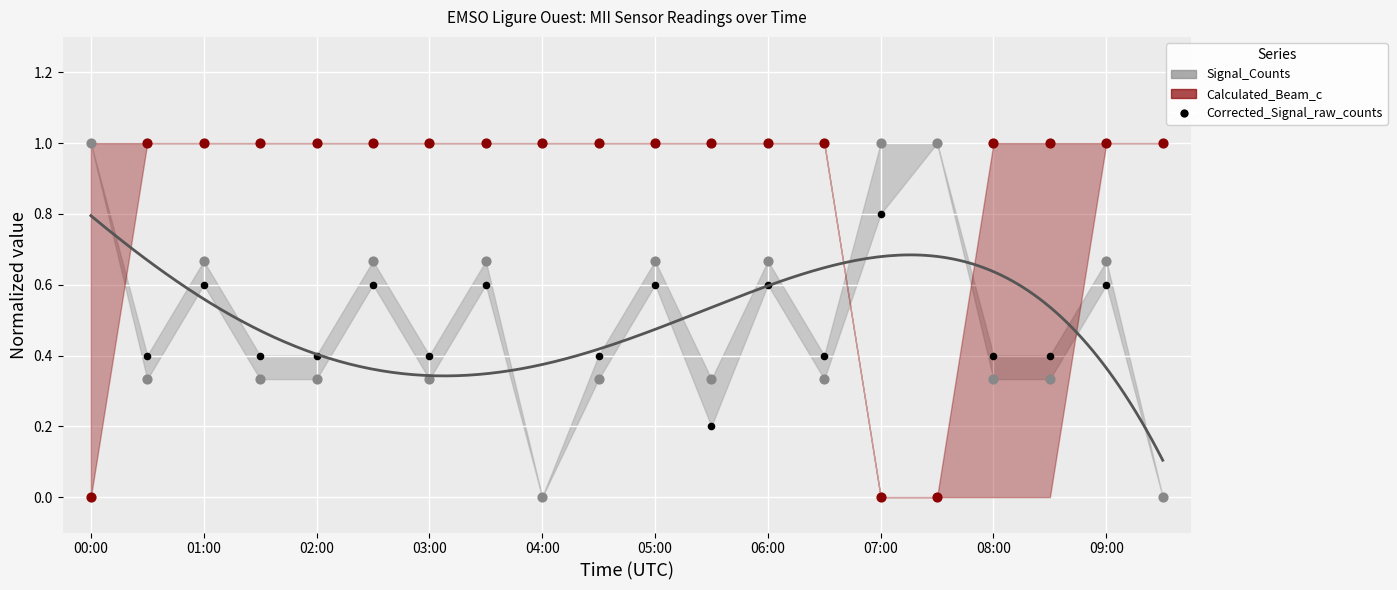

Which series has the largest Y range (max minus min)?

Signal_Counts